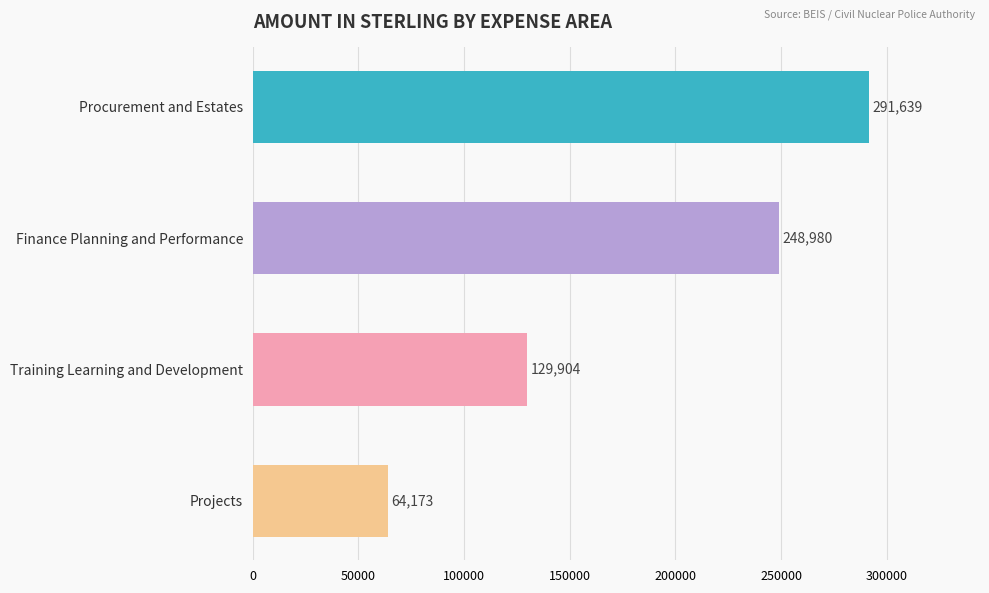

Is it true that the value at Training Learning and Development is 196971.8?

False